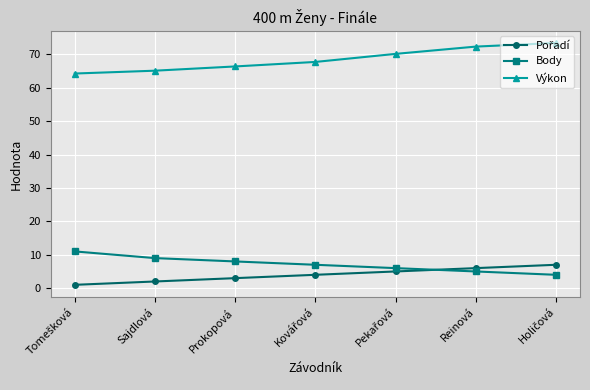

True or false: Výkon and Body cross at least once.

False